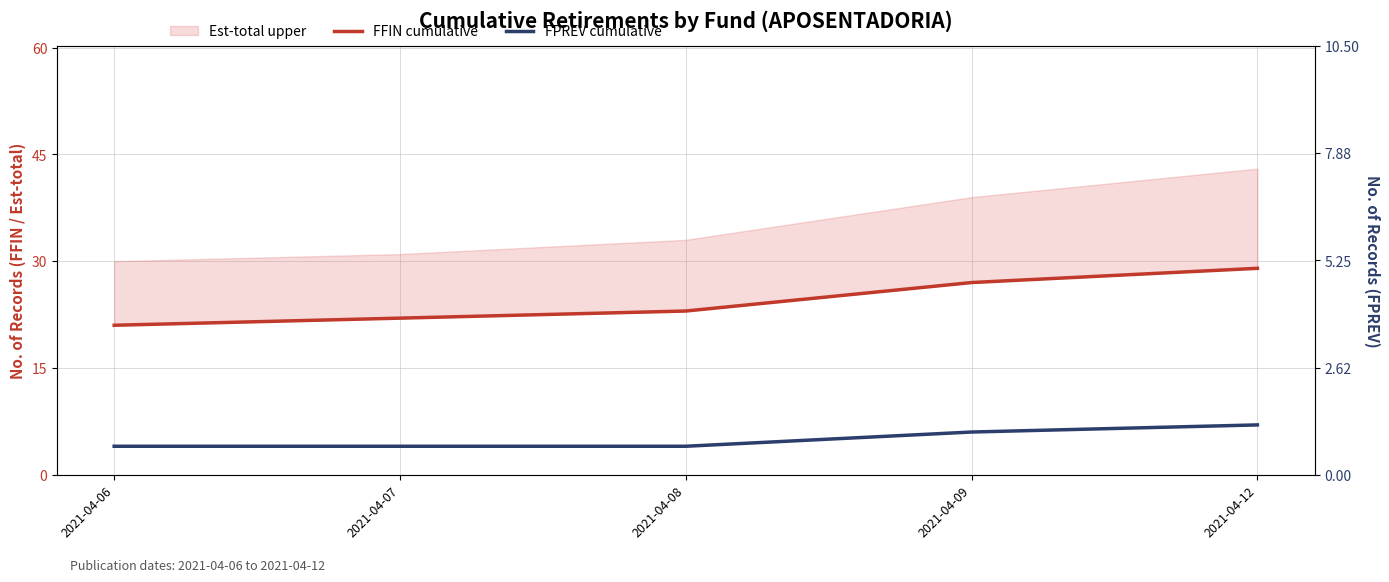

True or false: FFIN cumulative has more than 0 interior local peaks.

False